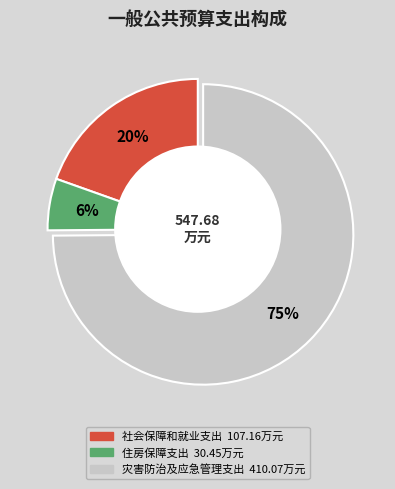

Which slice is the smallest?

住房保障支出